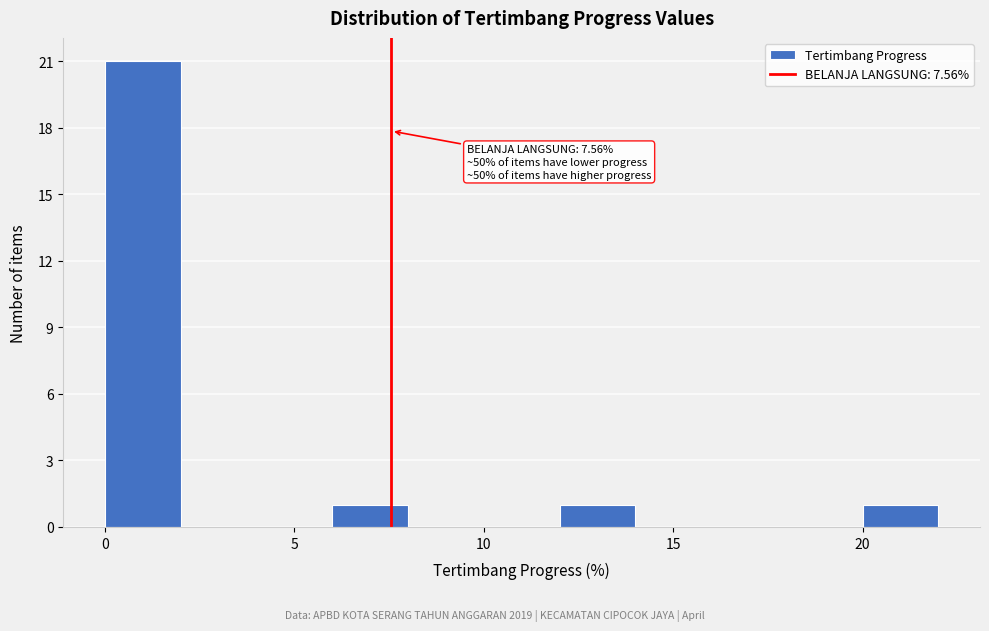

Which range on the x-axis has the tallest bar?

0 to 2